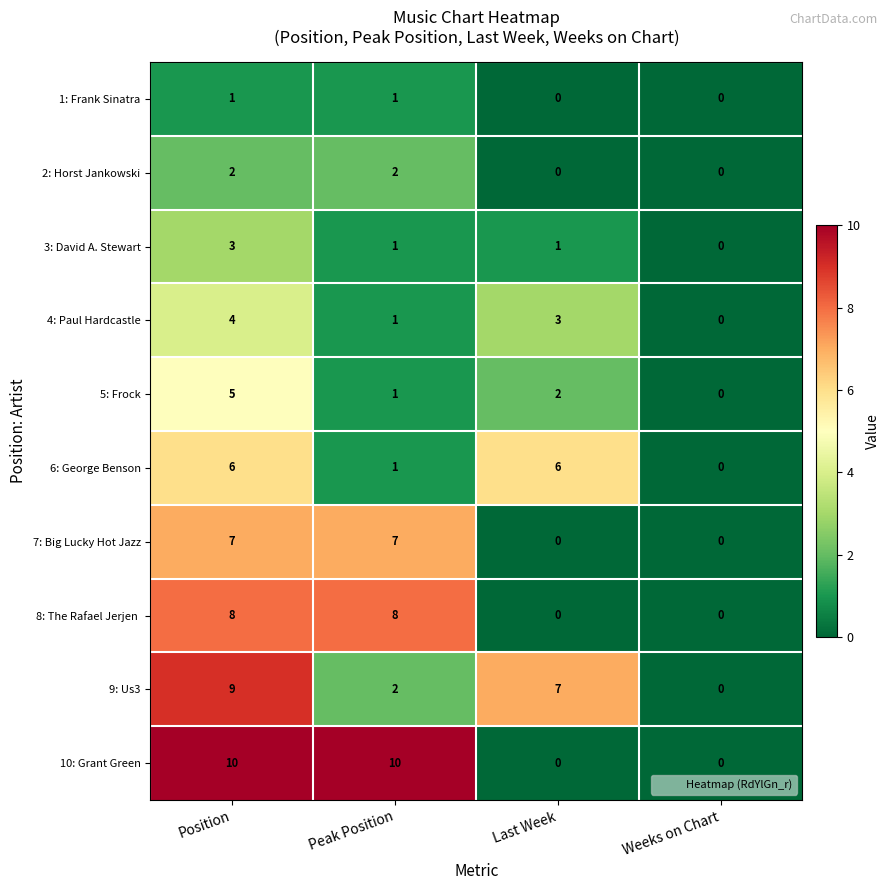

List the labels in order of 5: Frock value, smallest first.

Weeks on Chart, Peak Position, Last Week, Position